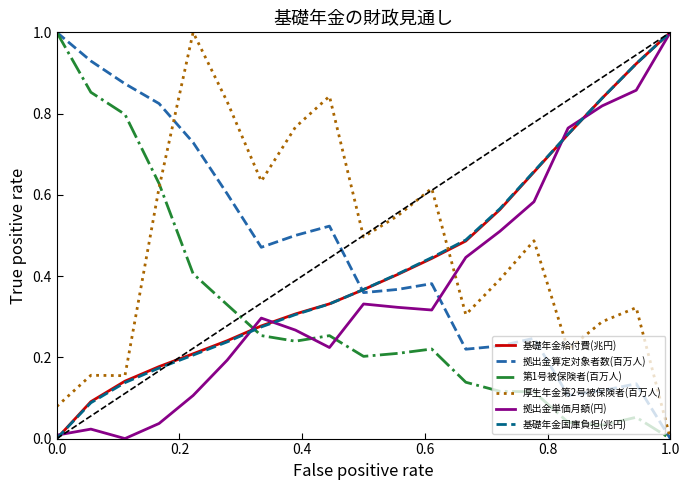

True or false: 基礎年金給付費(兆円) and 厚生年金第2号被保険者(百万人) intersect in this chart.

True